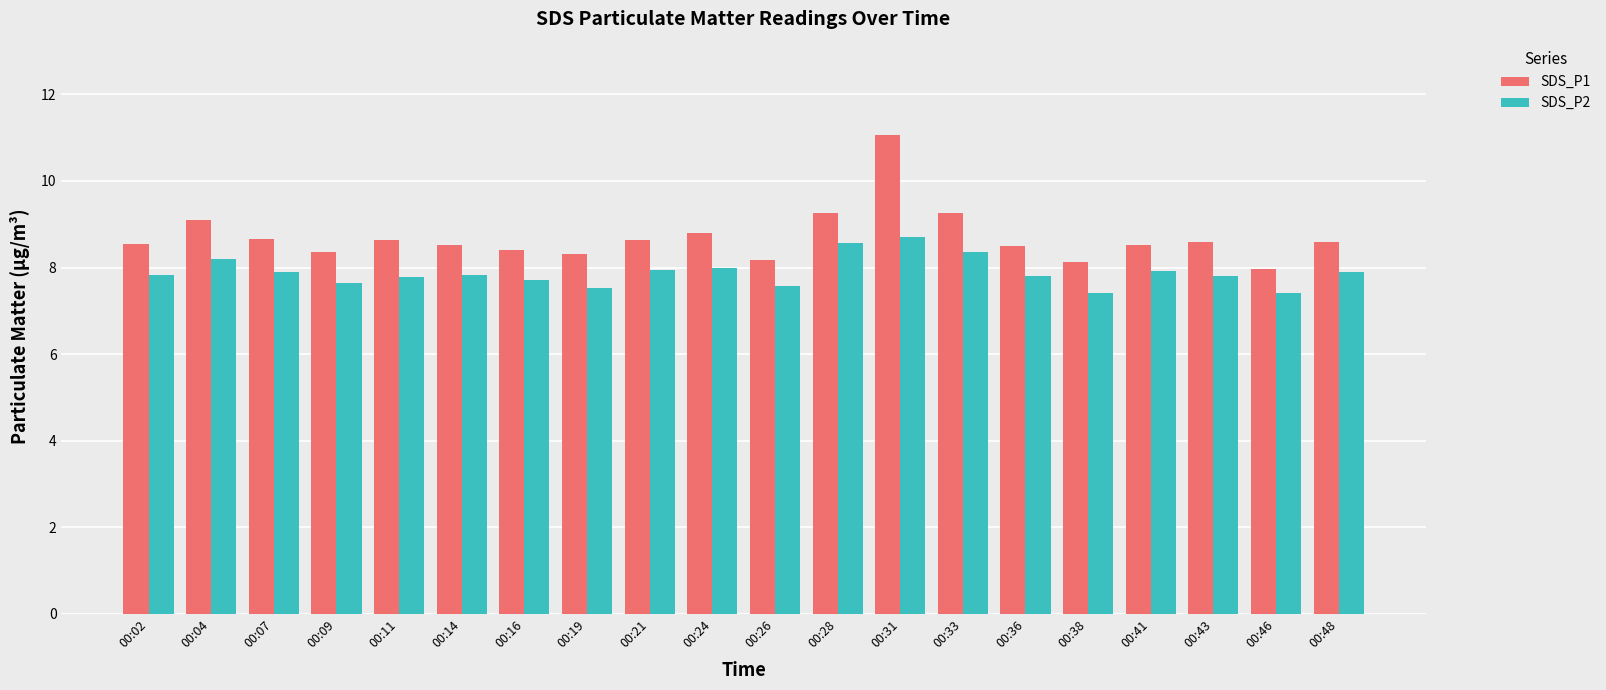

At 00:21, list the series in order from smallest to largest.

SDS_P2, SDS_P1